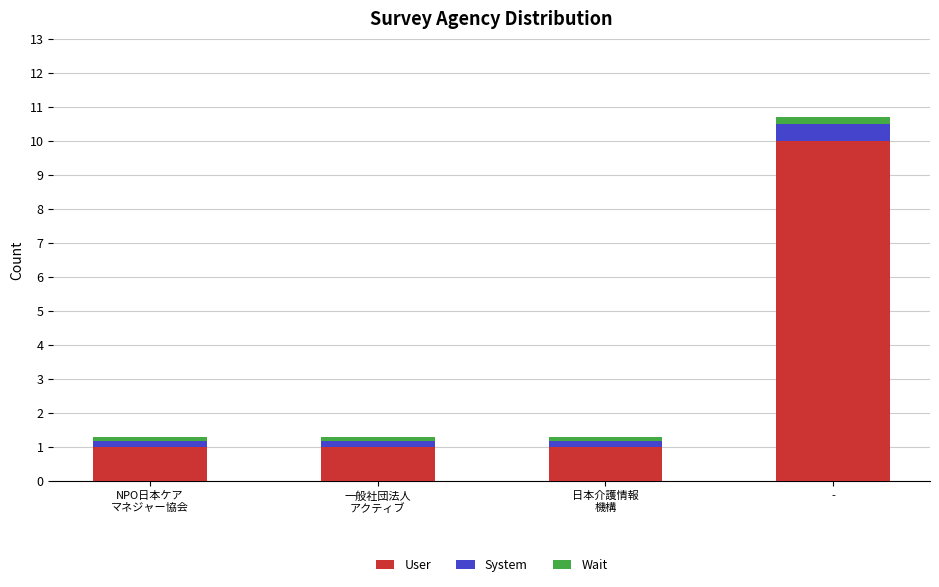

What is the minimum value for User?

1.0